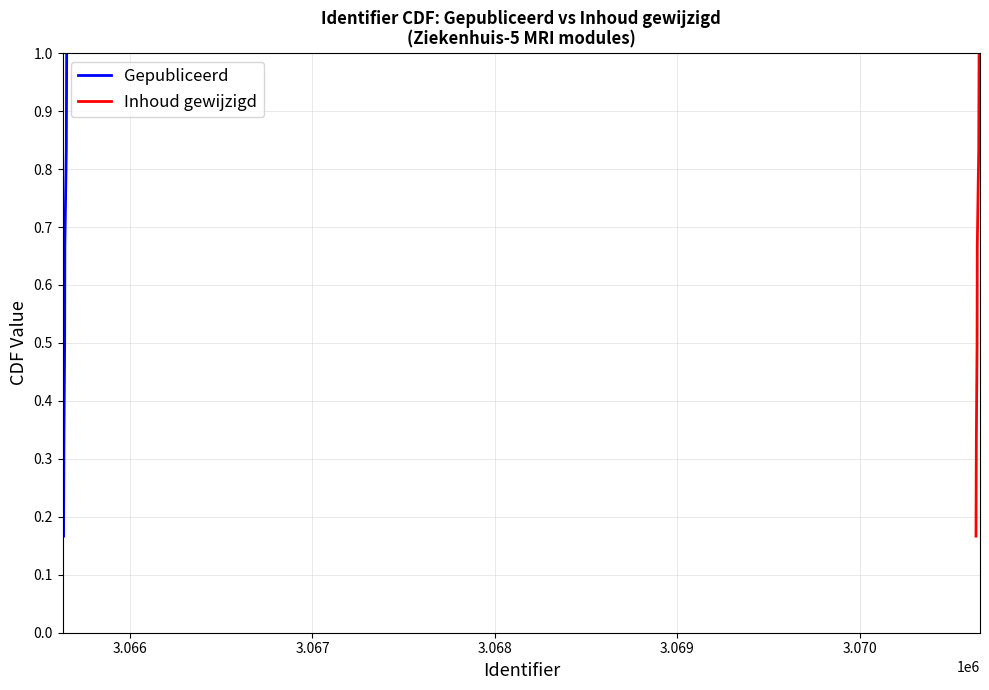

What is the sum of all Inhoud gewijzigd values?

3.5